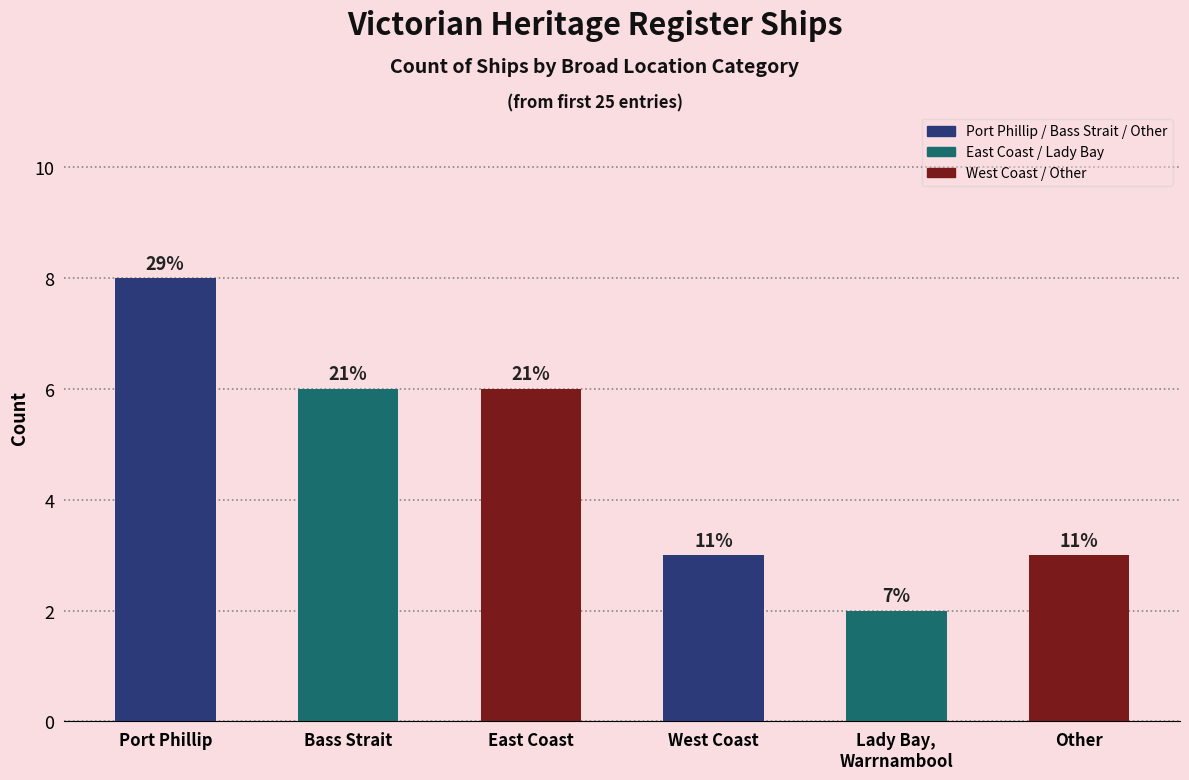

What is the label of the 4th bar from the left?

West Coast